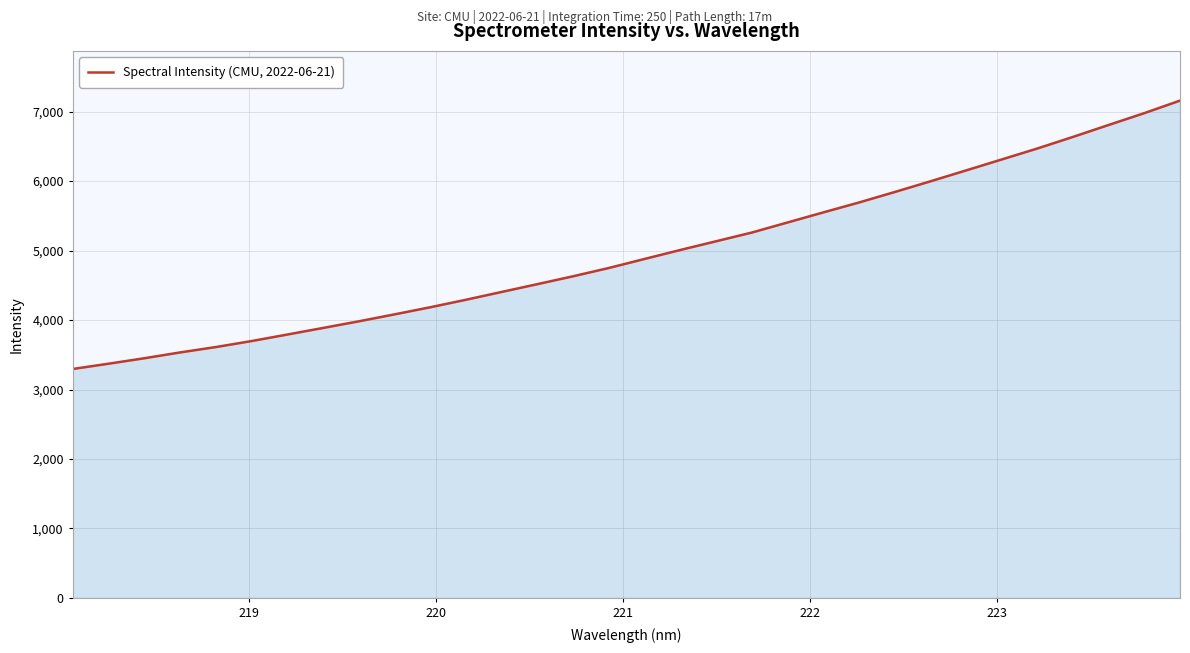

What is the minimum value shown in the chart?

3295.8